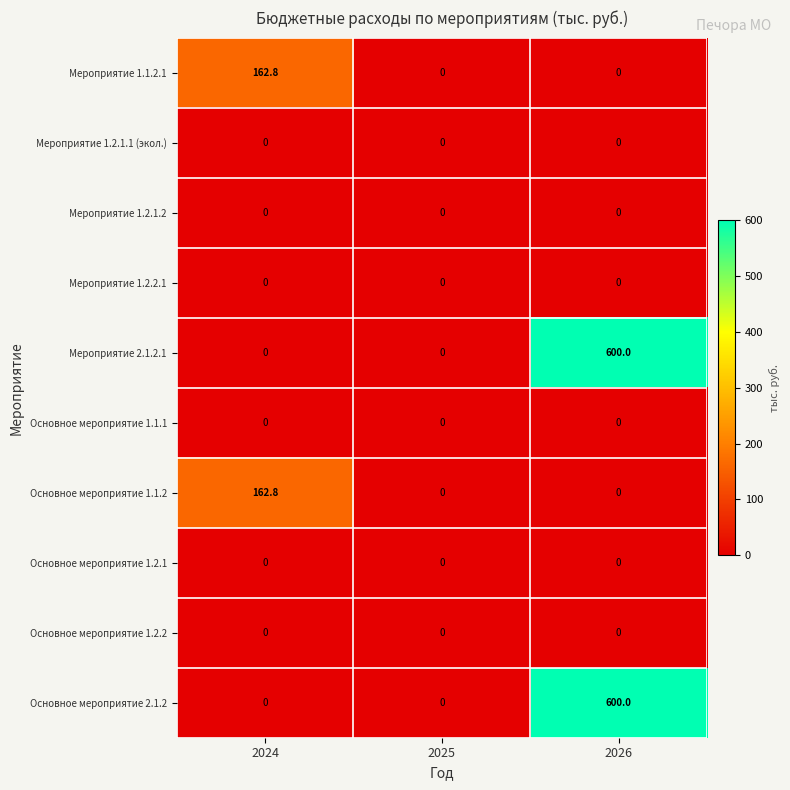

How many positive values does the Основное мероприятие 1.1.2 series have?

1